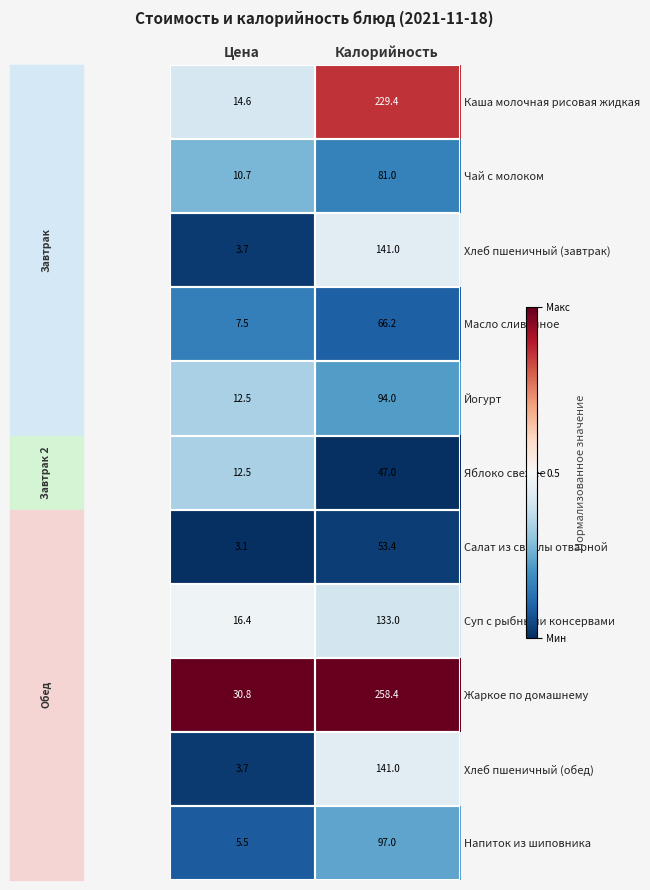

What is the spread (max minus min) of values at Калорийность?

211.4